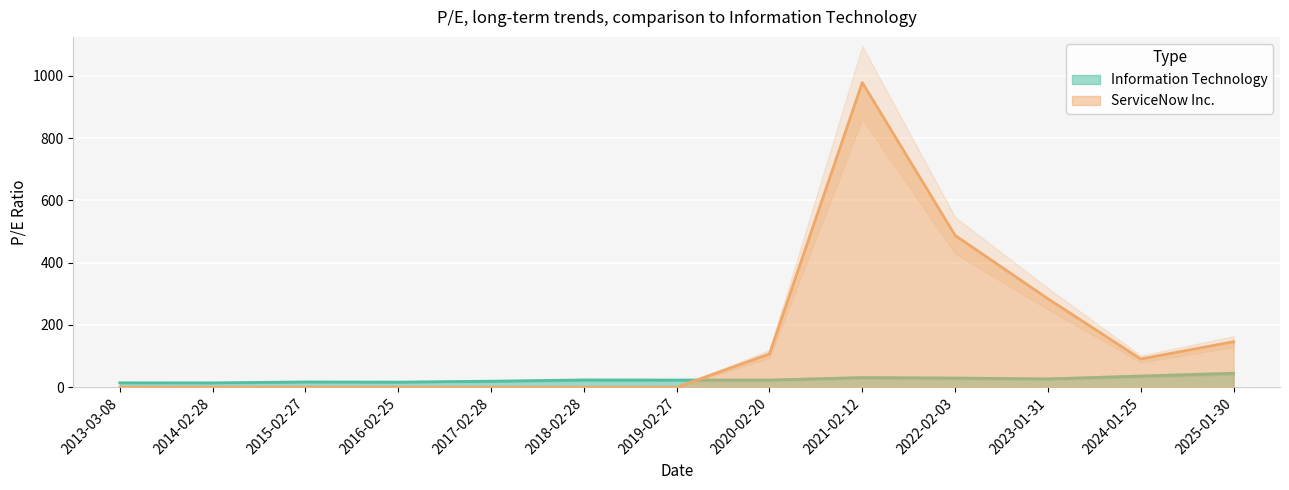

At which label is Information Technology closest to 29?

2022-02-03